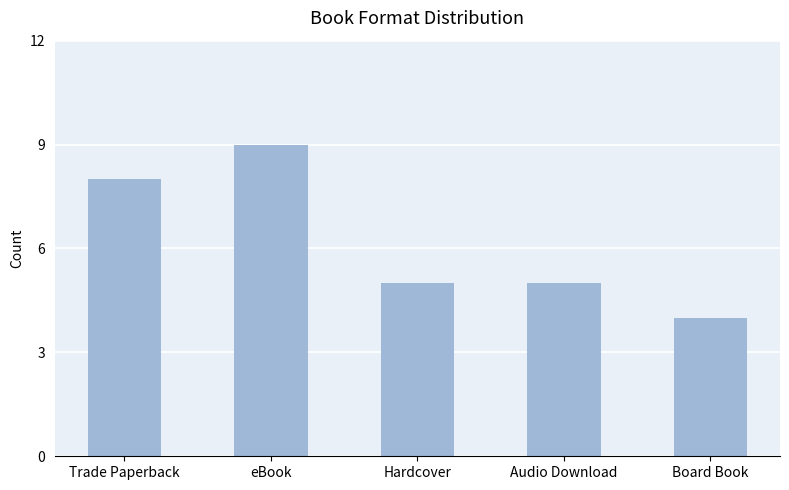

Is it true that the value at Trade Paperback is 8?

True